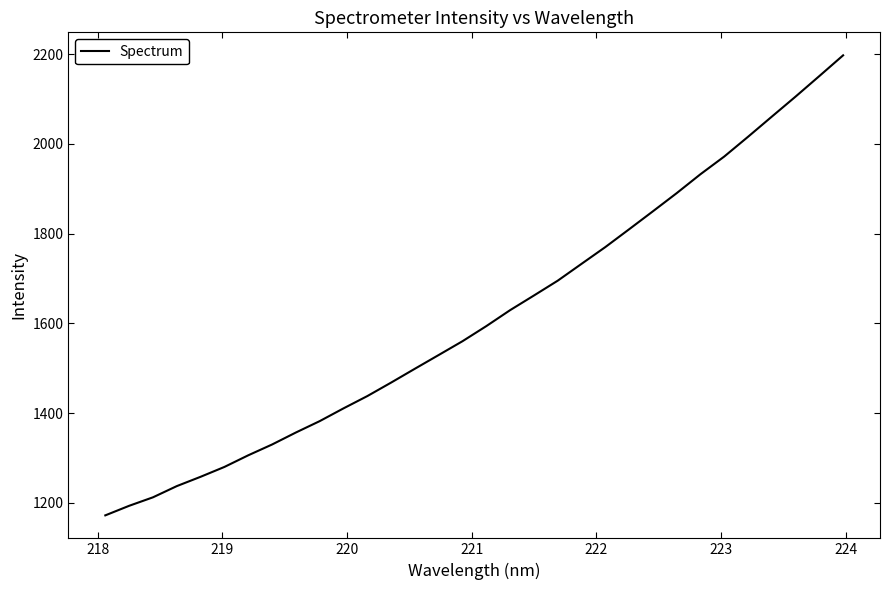

What is the minimum value shown in the chart?

1172.1